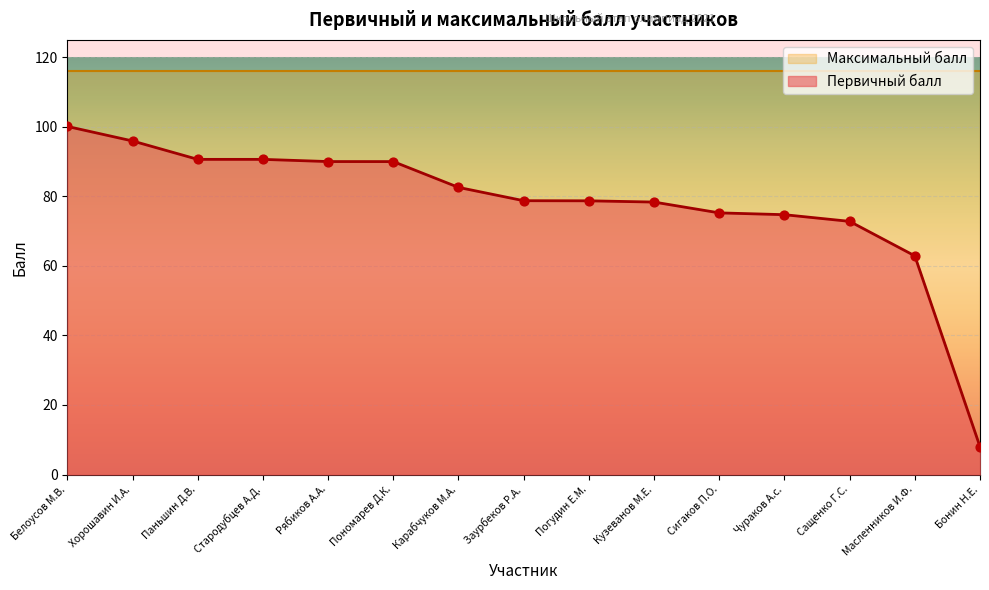

Which has a higher value, Чураков А.с. or Рябиков А.А.?

Рябиков А.А.